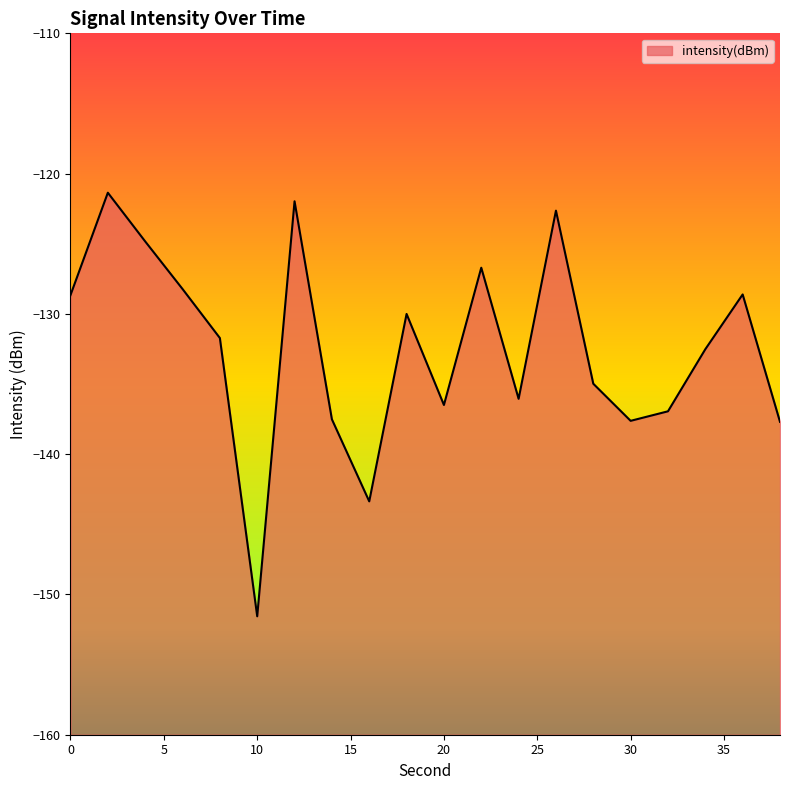

What is the difference between the values at 26 and 16?

20.7